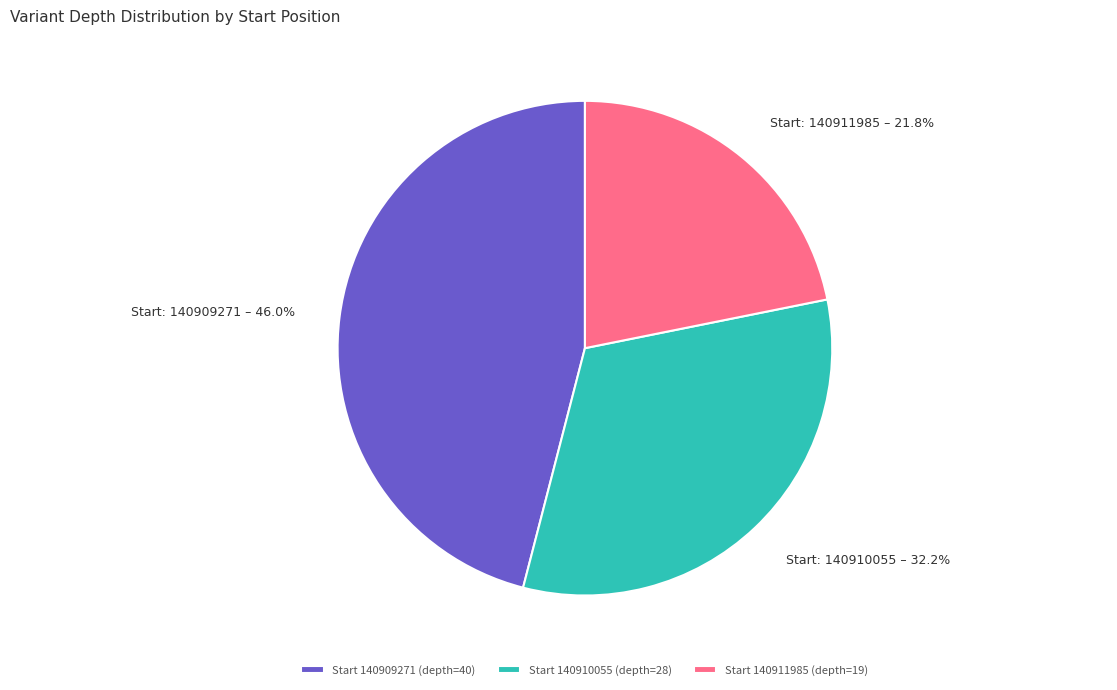

Do Start 140909271 (depth=40) and Start 140911985 (depth=19) together represent more than half of the pie?

Yes